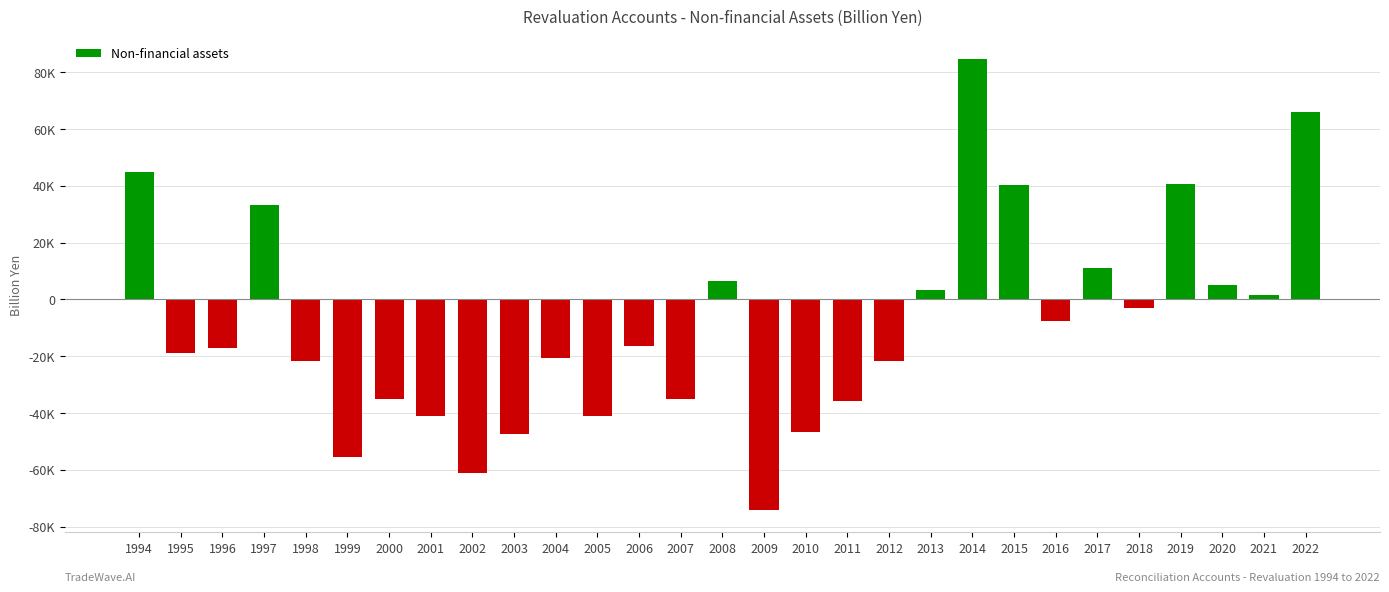

How many positive values are there?

11